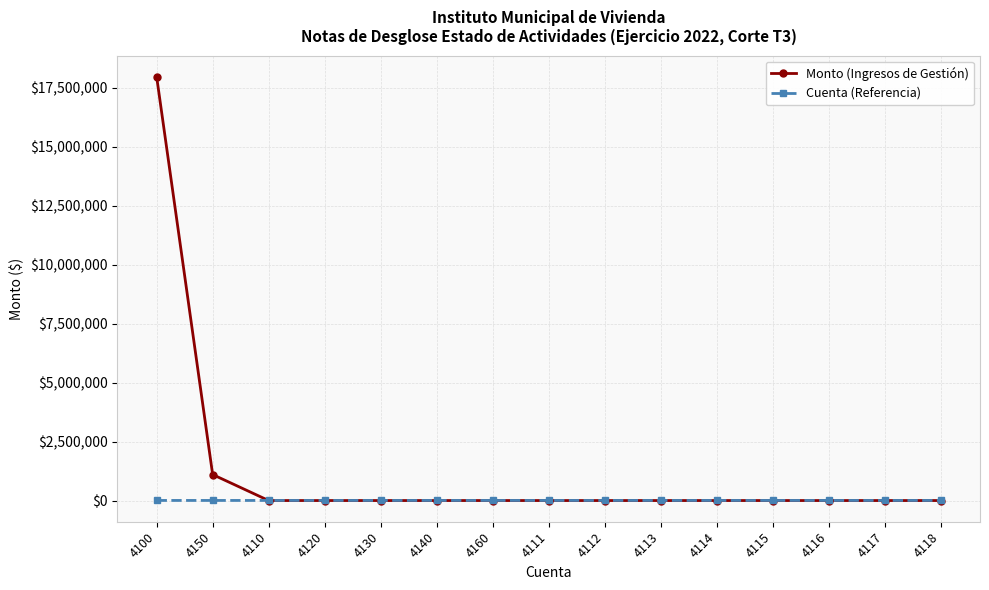

List the series in order of their overall mean, lowest first.

Cuenta (Referencia), Monto (Ingresos de Gestión)